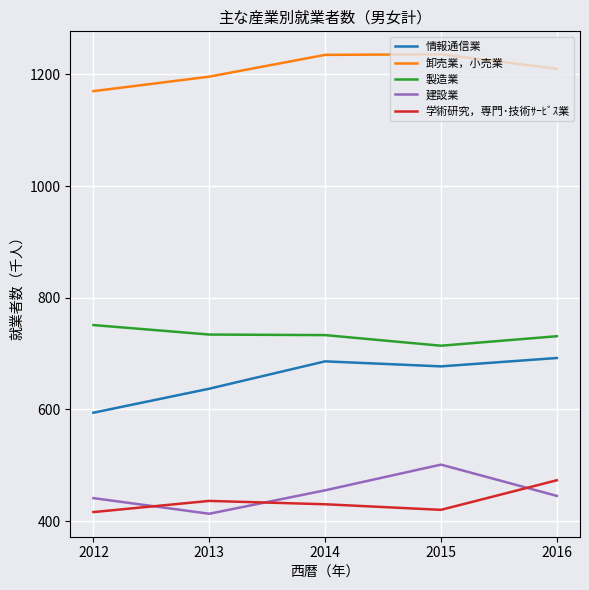

At which label does 卸売業，小売業 reach its minimum?

2012